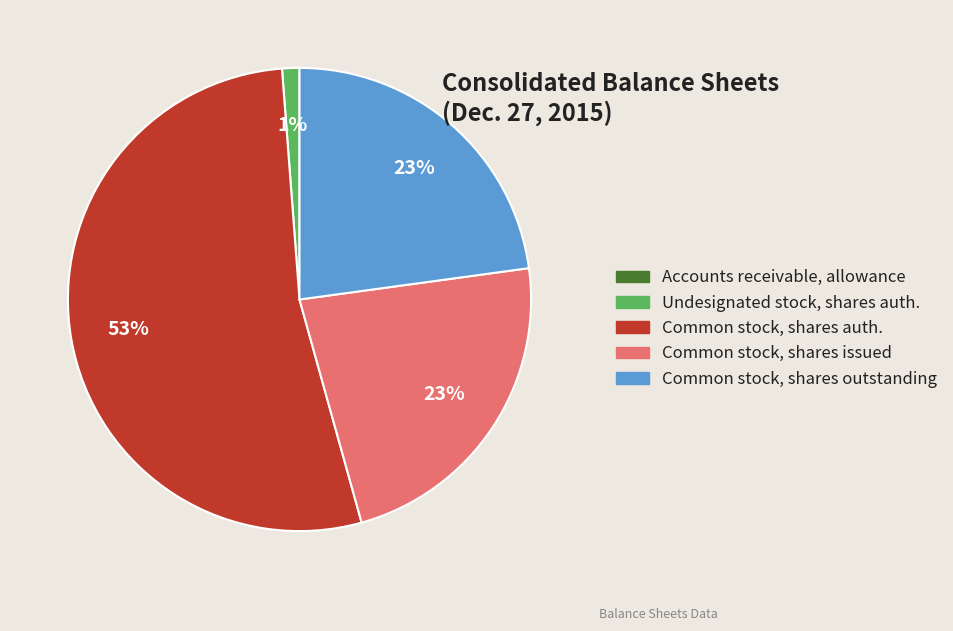

Which has a higher value, Undesignated stock, shares auth. or Common stock, shares issued?

Common stock, shares issued